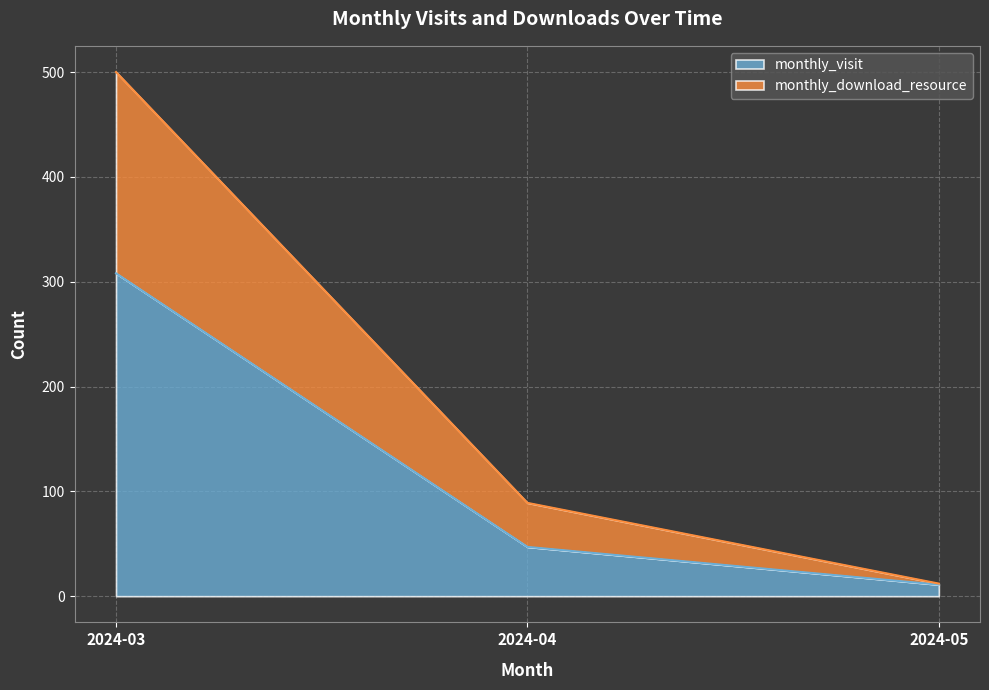

What is the highest value of the monthly_visit series?

308